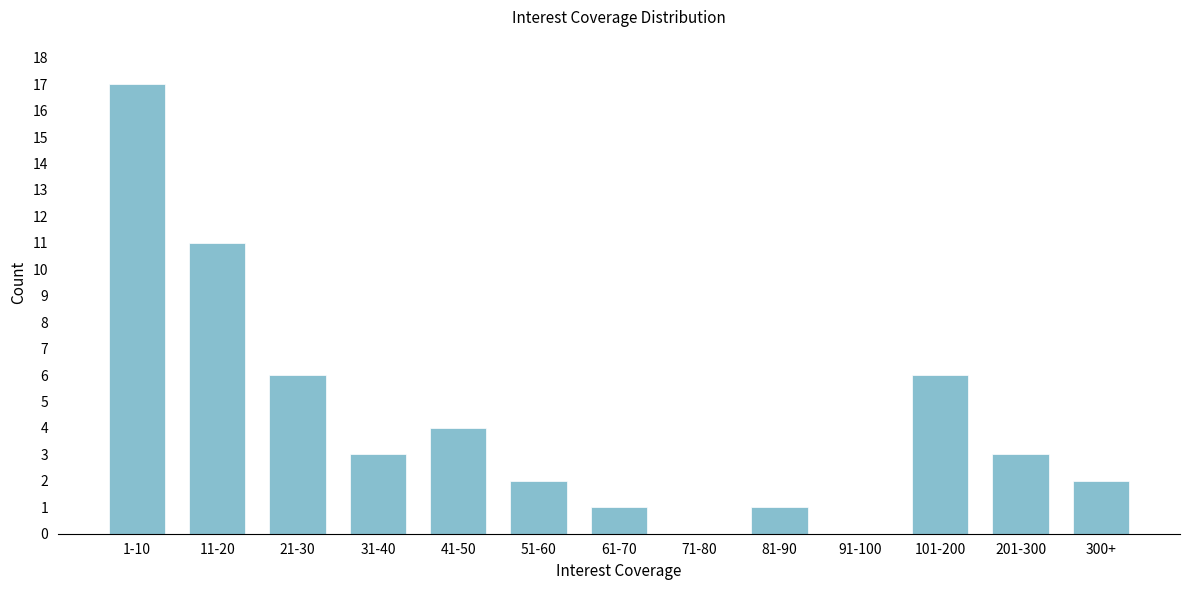

Reading right to left, what are all the values shown in this chart?

300+=2	201-300=3	101-200=6	91-100=0	81-90=1	71-80=0	61-70=1	51-60=2	41-50=4	31-40=3	21-30=6	11-20=11	1-10=17